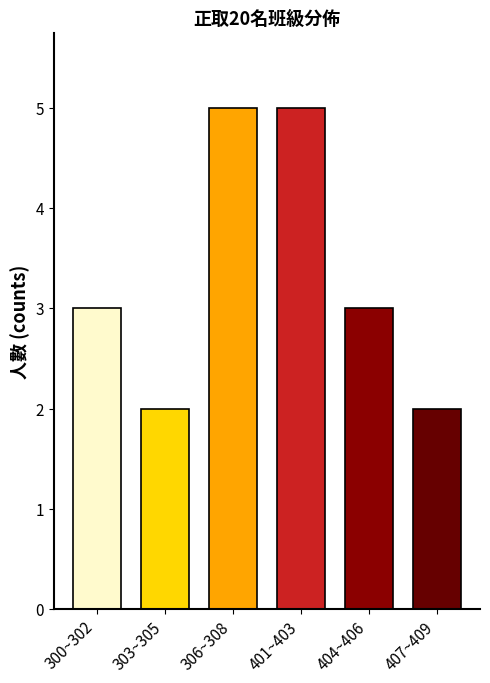

Reading left to right, extract all data points from this chart.

3	2	5	5	3	2